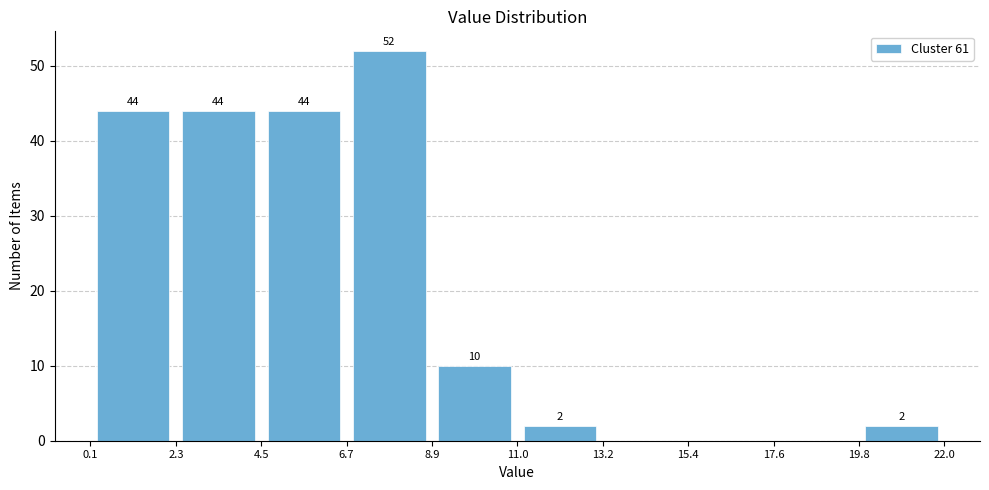

Over which range of the x-axis is the bar tallest?

6.7 to 8.9